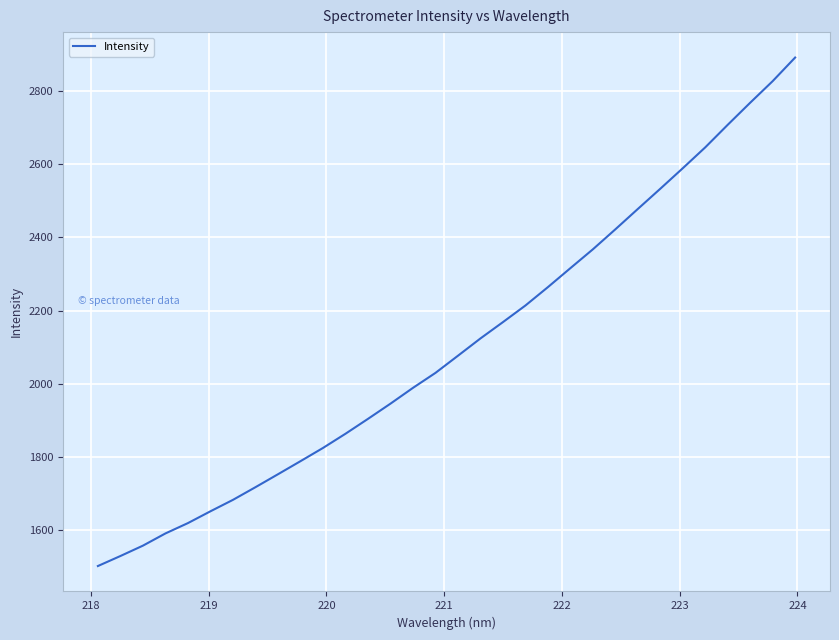

What is the difference between the maximum and minimum values?

1389.8